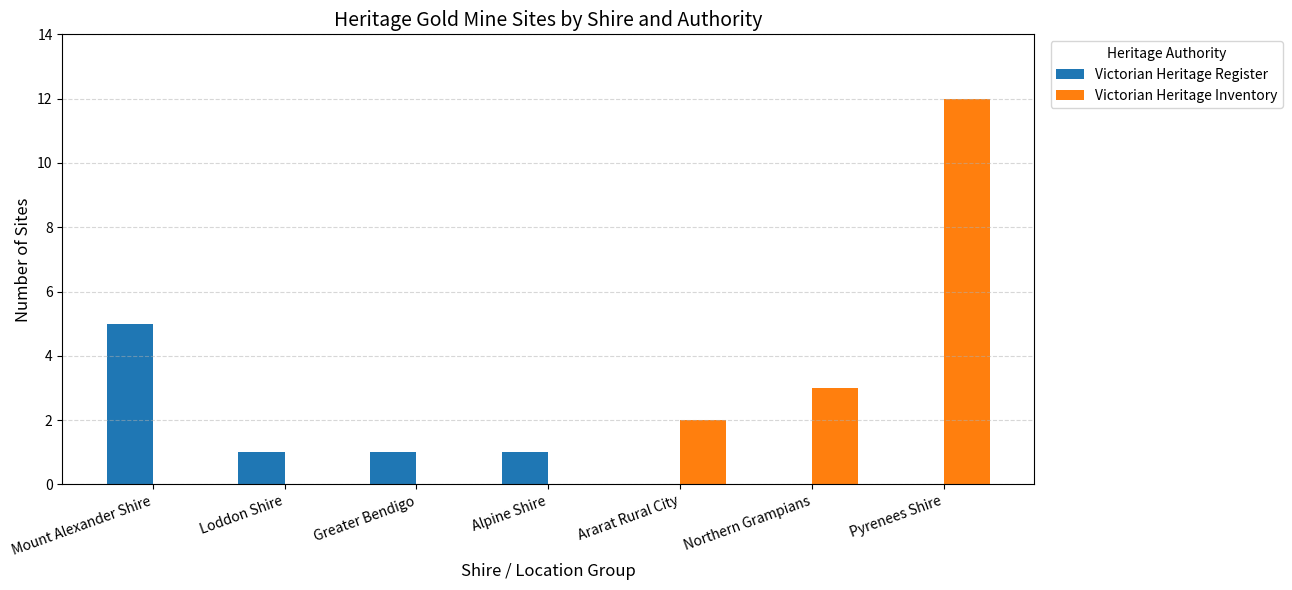

What is the total value across all series at Pyrenees Shire?

12